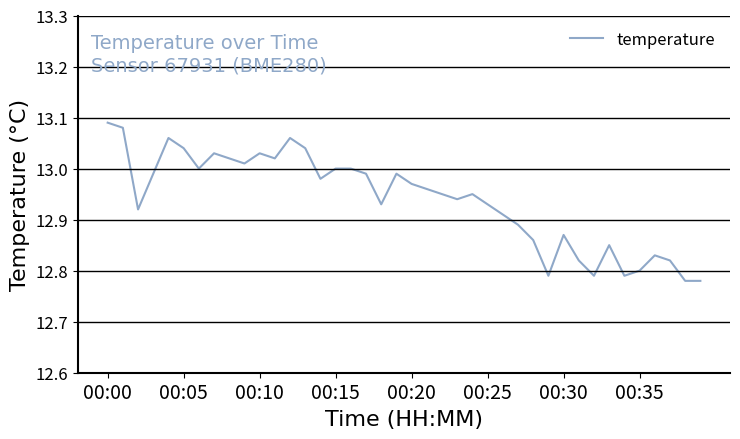

What is the difference between the maximum and minimum values?

0.3